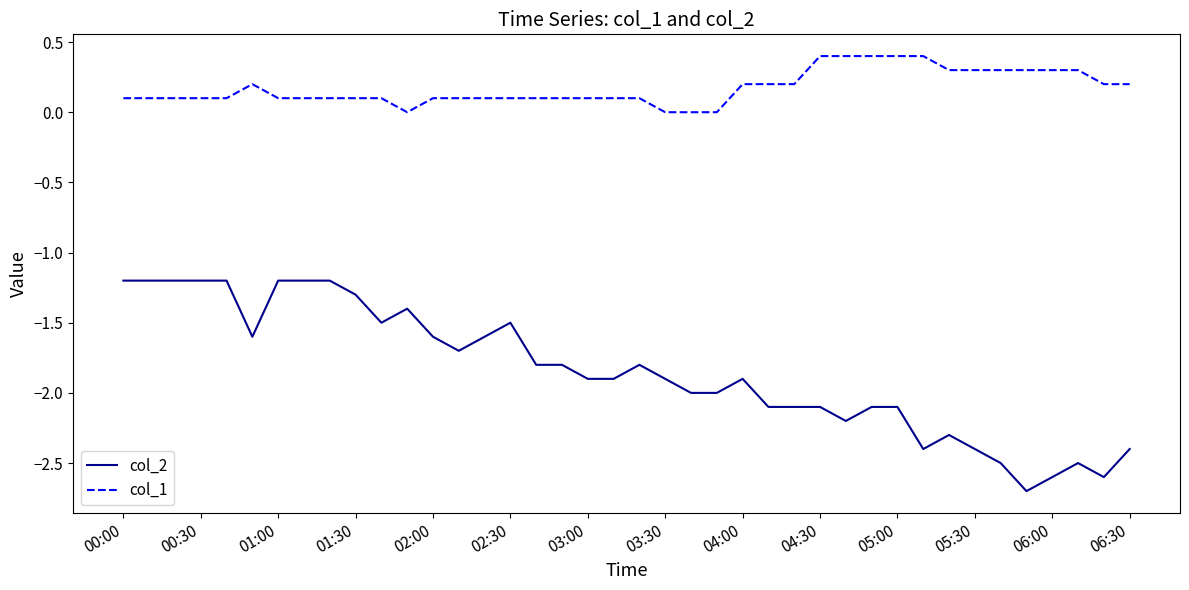

True or false: col_2 and col_1 intersect in this chart.

False